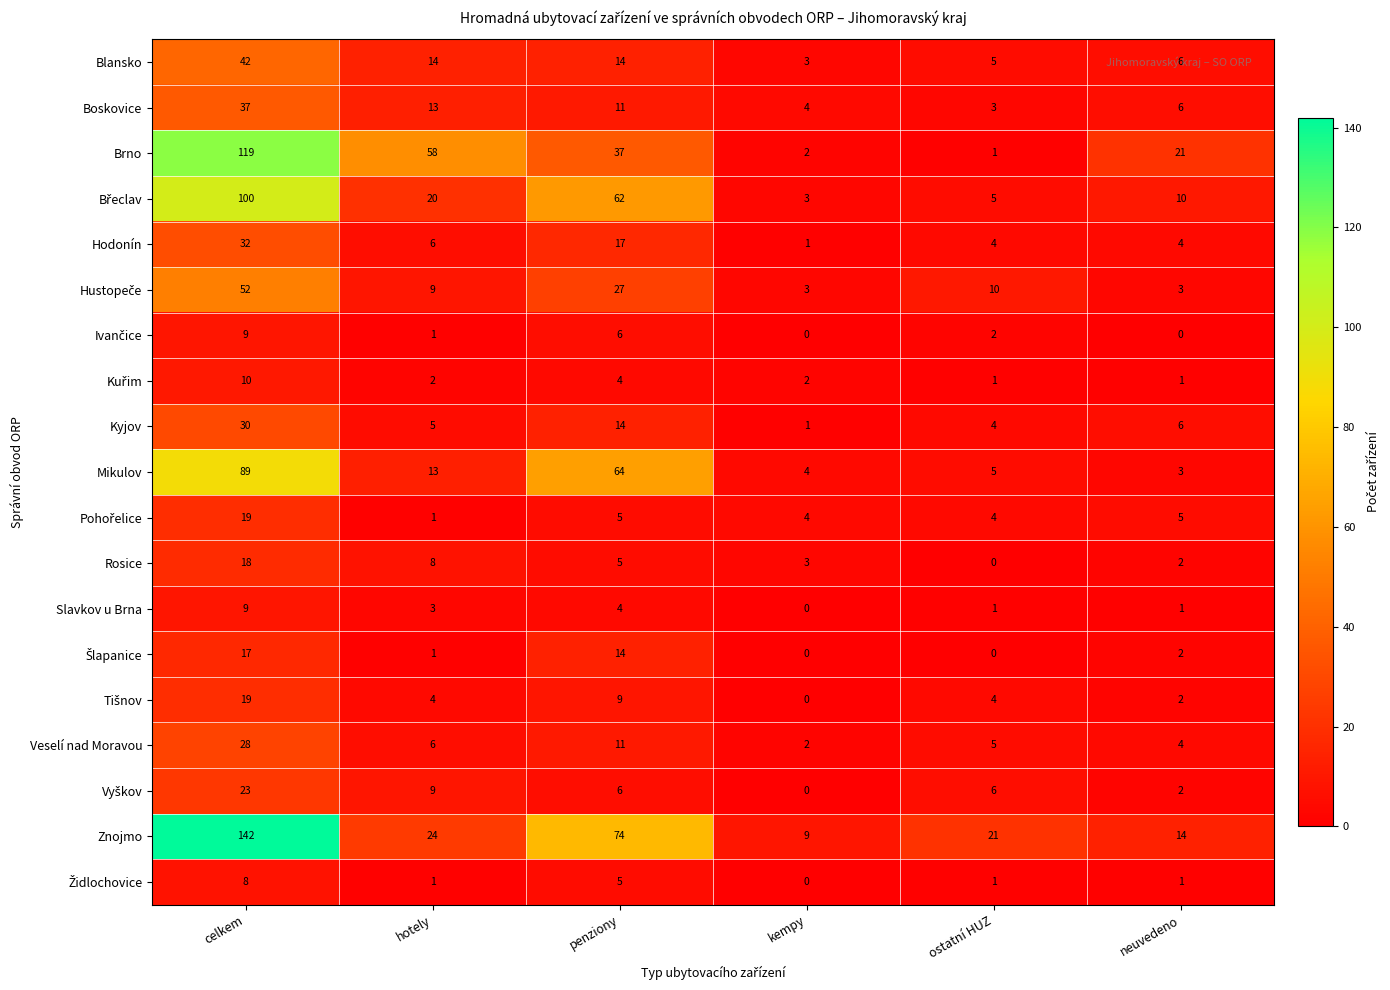

Is it true that Brno equals 37 at penziony?

True